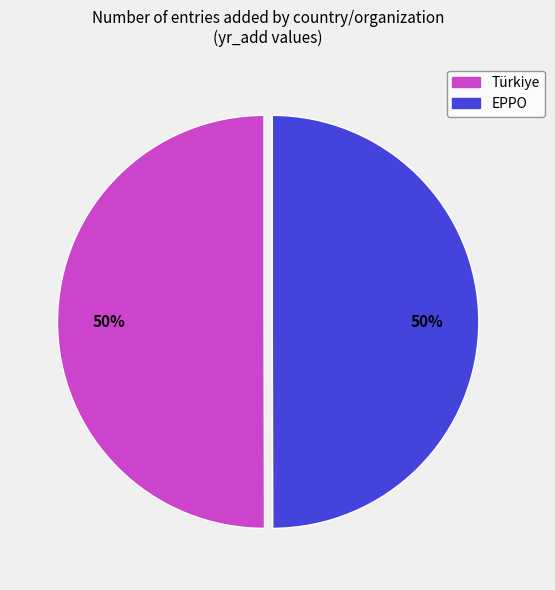

Do Türkiye and EPPO together represent more than half of the pie?

Yes